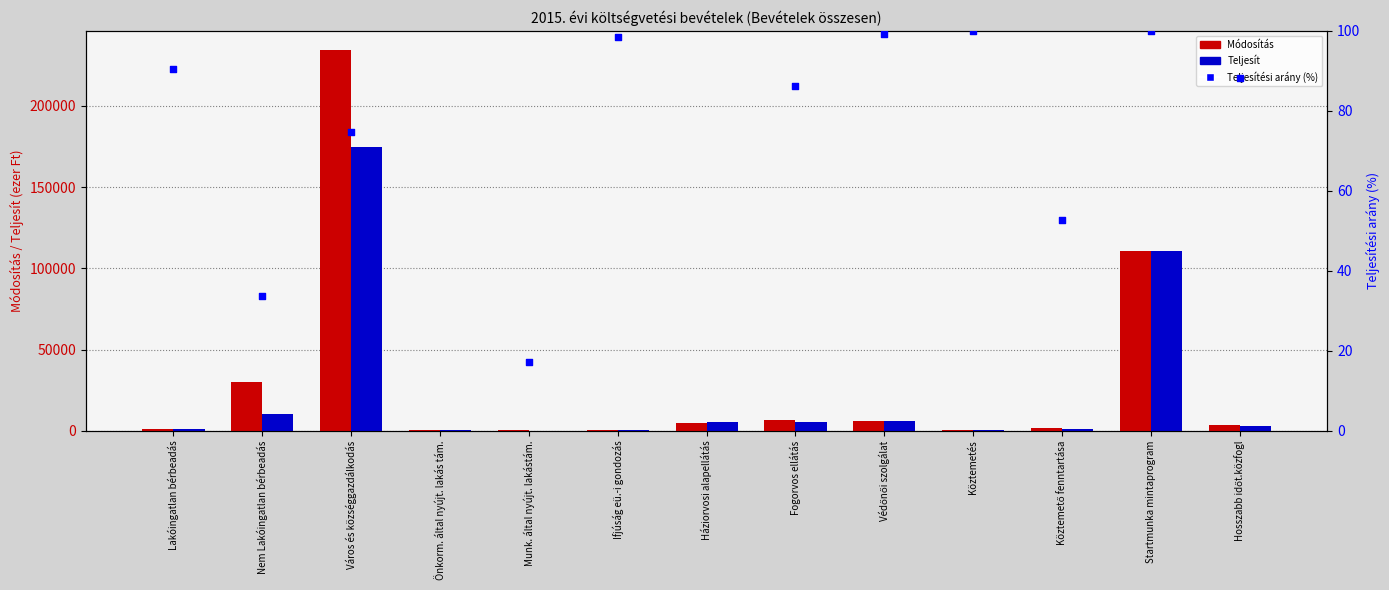

Which series contains the highest Y value?

Módosítás